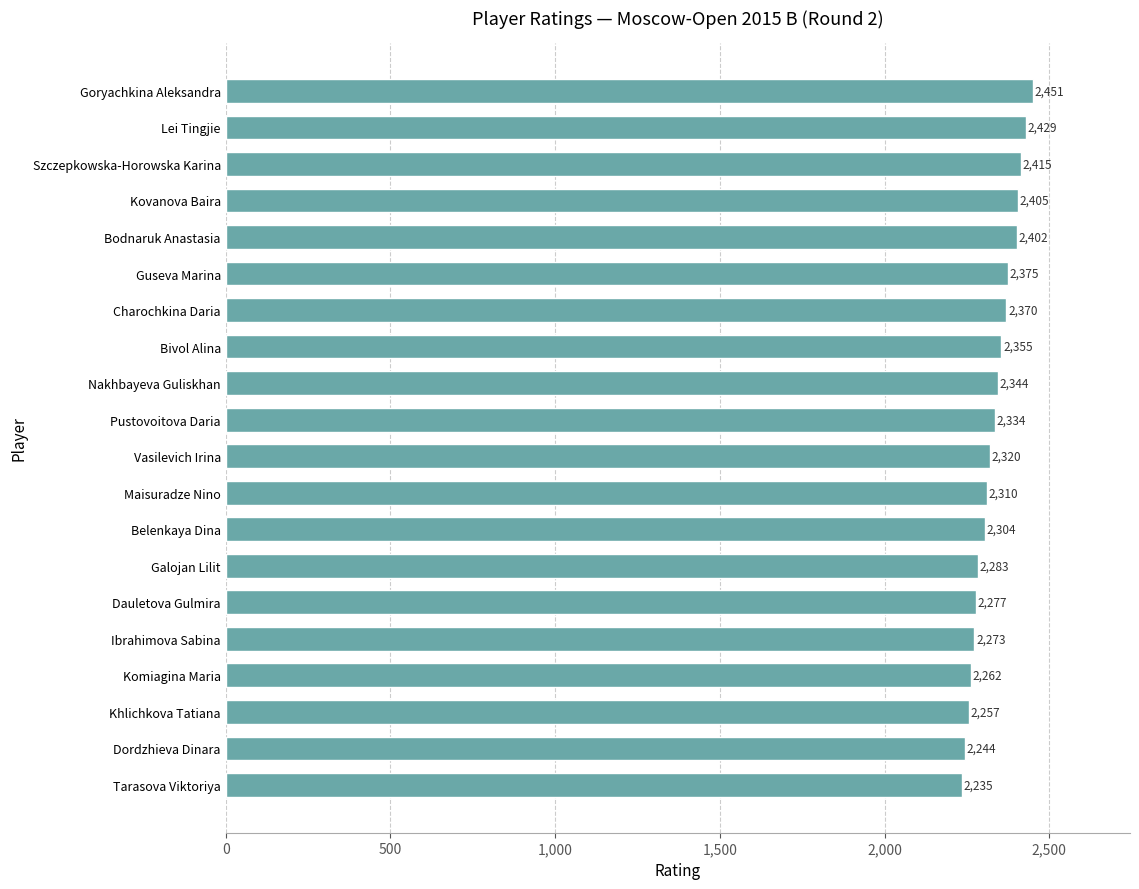

Does the chart contain any negative values?

No